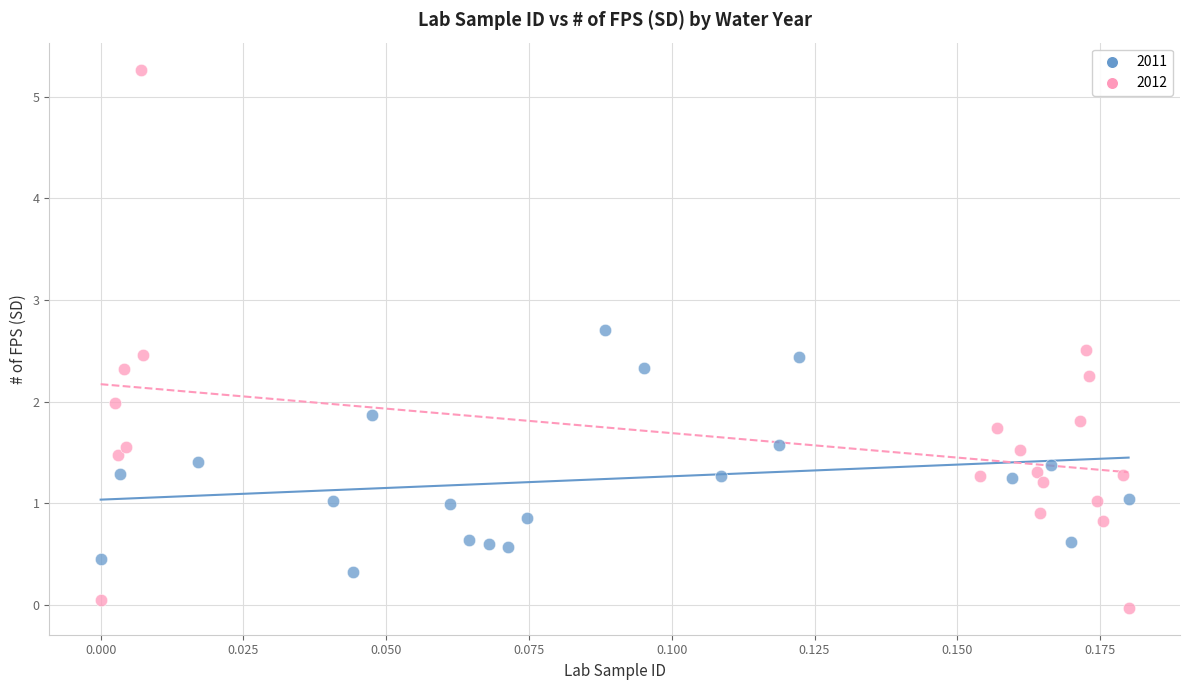

Which series reaches the minimum Y coordinate?

2012